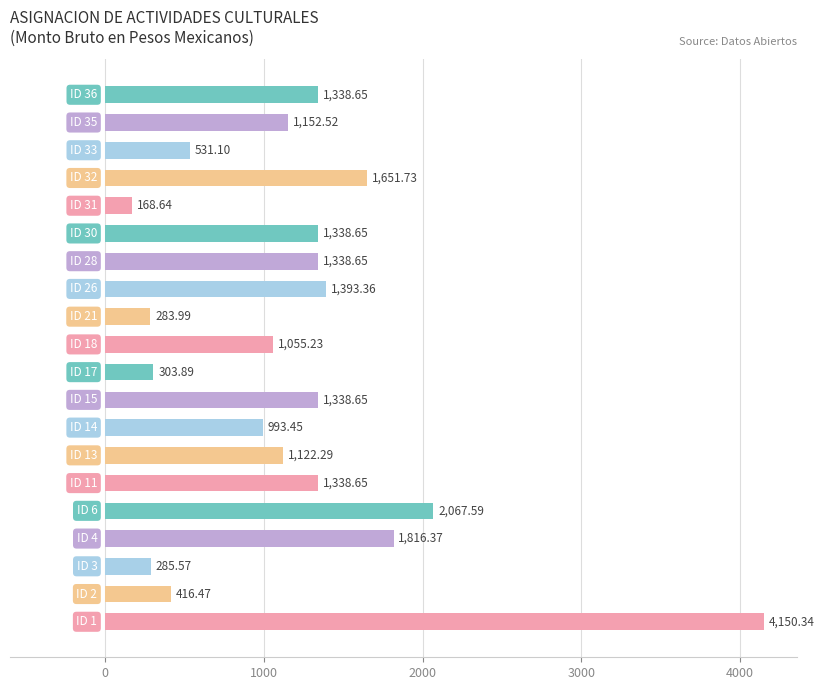

What is the difference between the maximum and minimum values?

3981.7